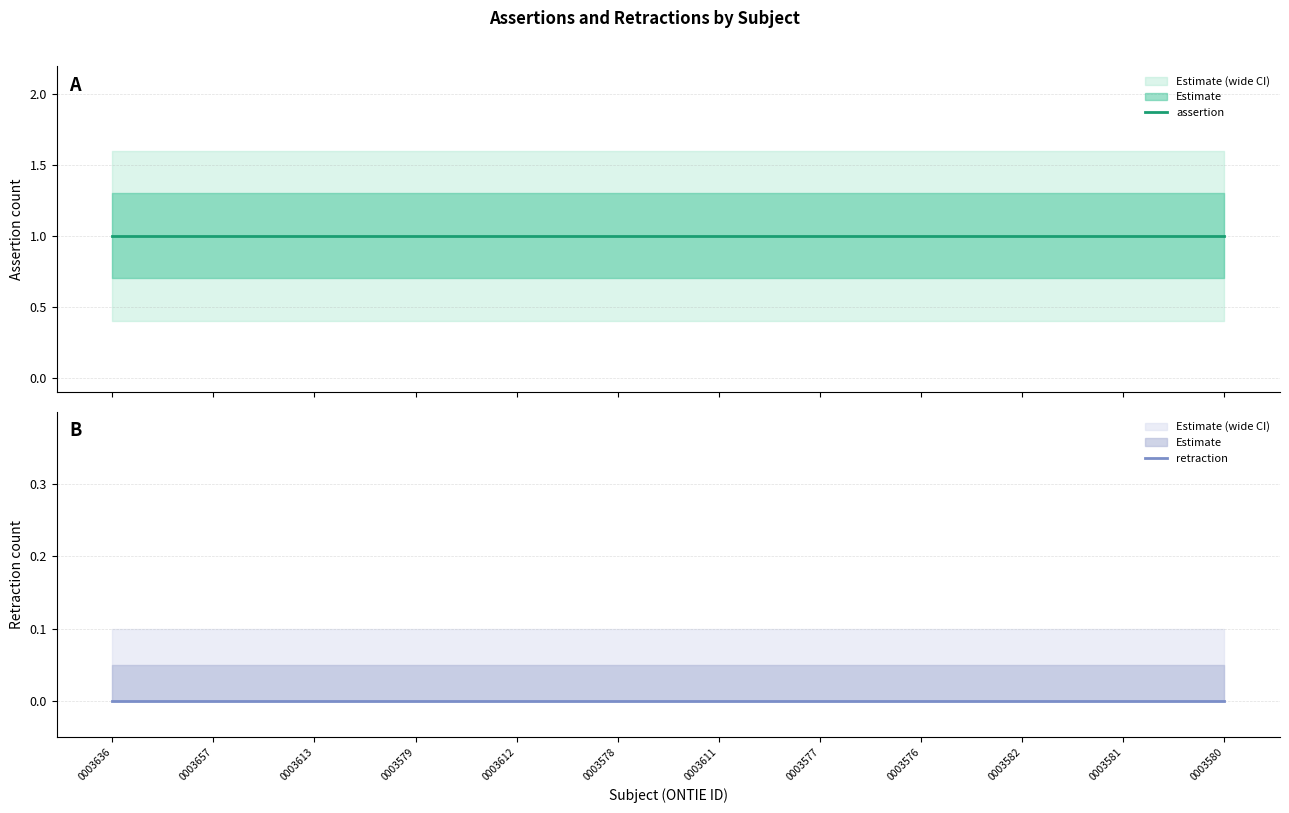

At which label is retraction closest to 0?

0003636